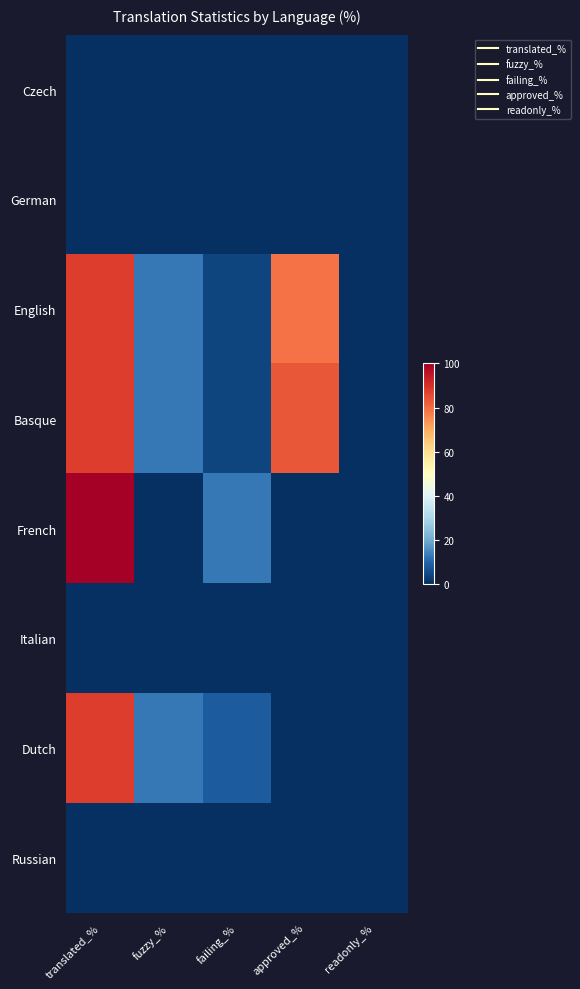

At how many categories does at least one series exceed 45?

2